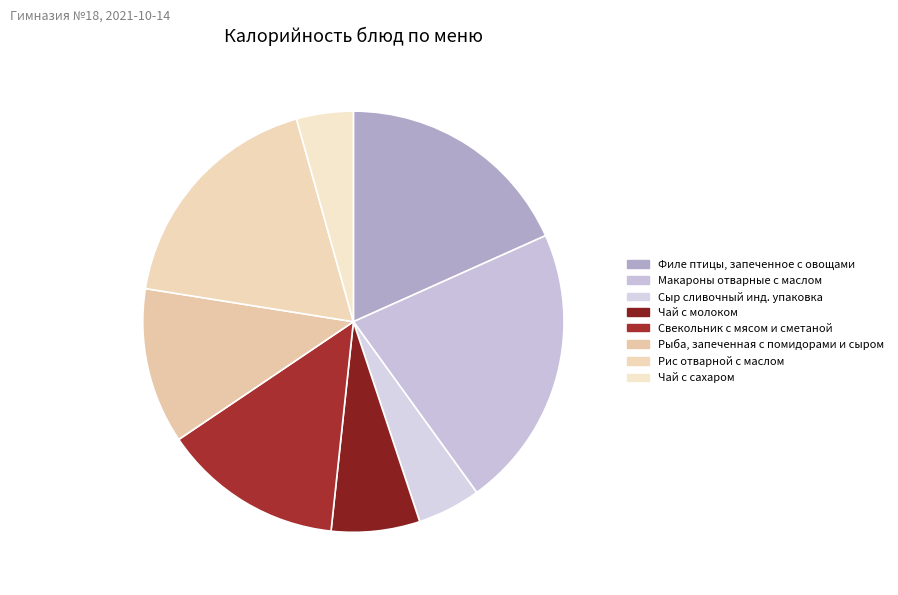

What is the ratio of the value at Свекольник с мясом и сметаной to the value at Филе птицы, запеченное с овощами?

0.8